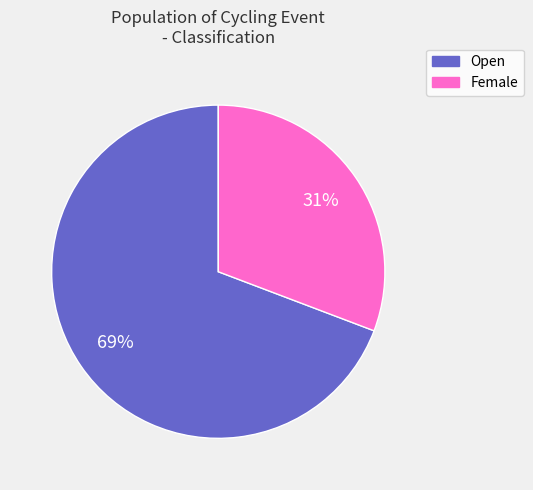

Rank the categories by value from lowest to highest.

Female, Open